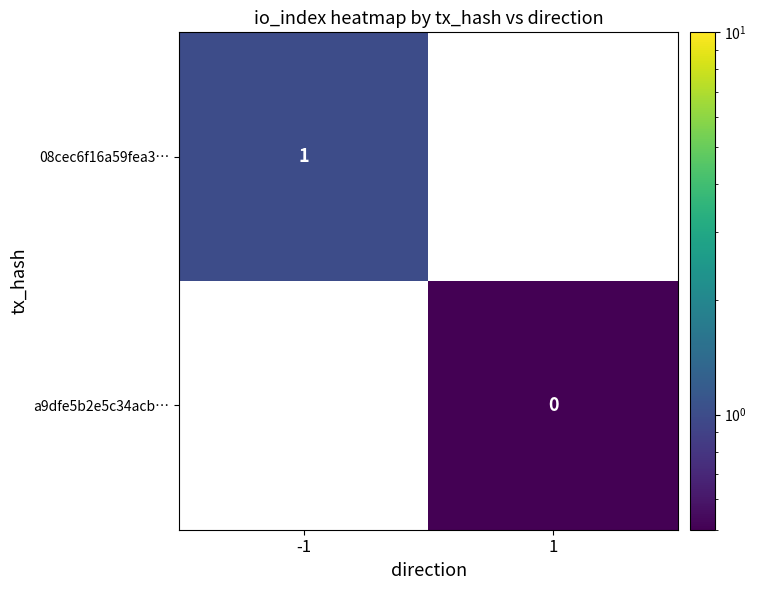

How many distinct data groups are displayed?

2